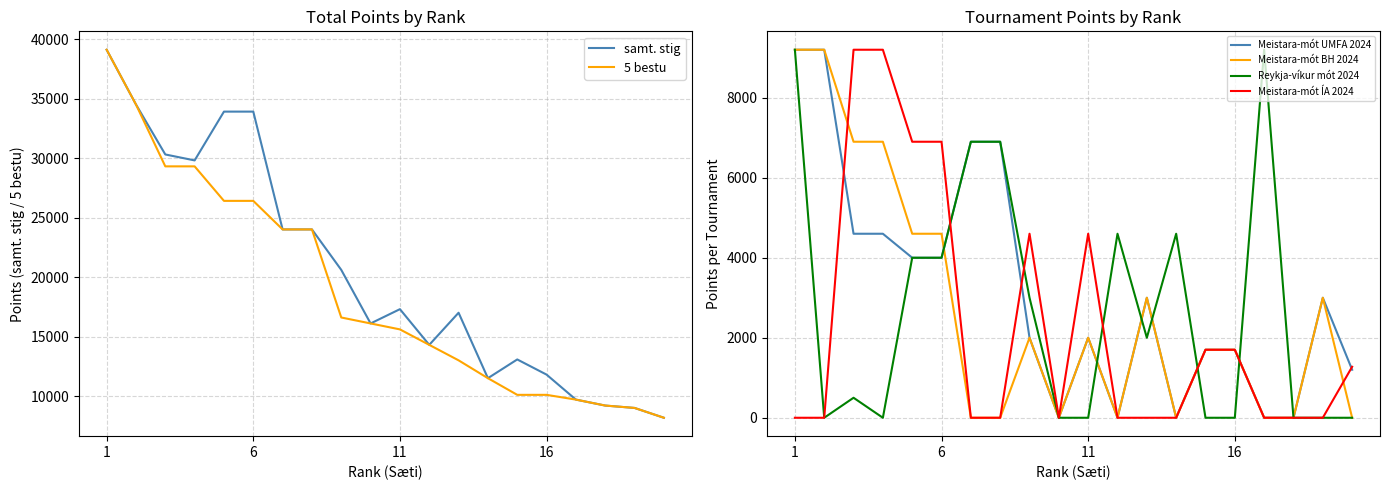

Which series has the largest total across all categories?

samt. stig